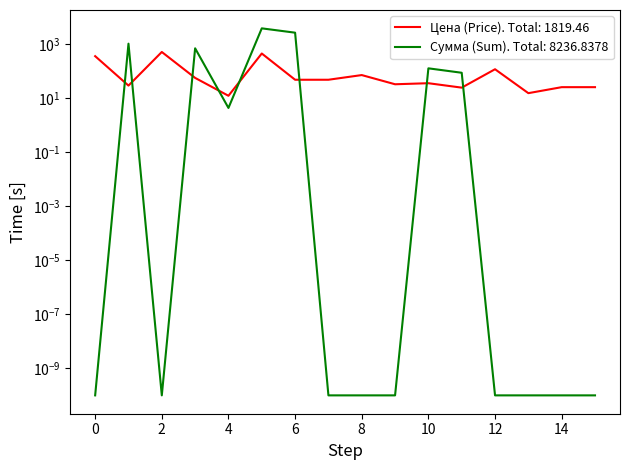

How many distinct data groups are displayed?

2